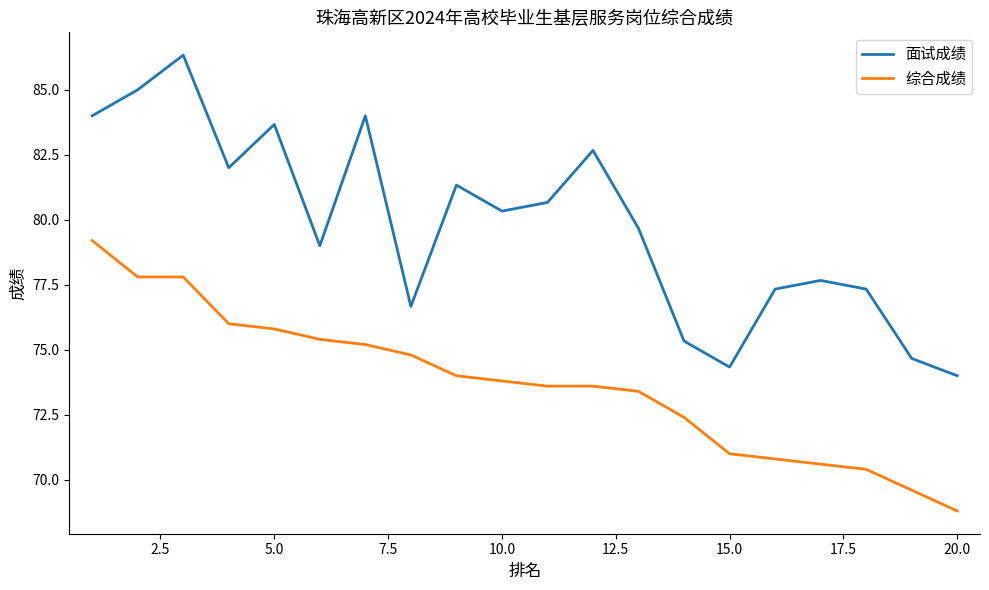

Reading left to right, extract all data points from this chart.

面试成绩: 84.0	85.0	86.3	82.0	83.7	79.0	84.0	76.7	81.3	80.3	80.7	82.7	79.7	75.3	74.3	77.3	77.7	77.3	74.7	74.0
综合成绩: 79.2	77.8	77.8	76.0	75.8	75.4	75.2	74.8	74.0	73.8	73.6	73.6	73.4	72.4	71.0	70.8	70.6	70.4	69.6	68.8